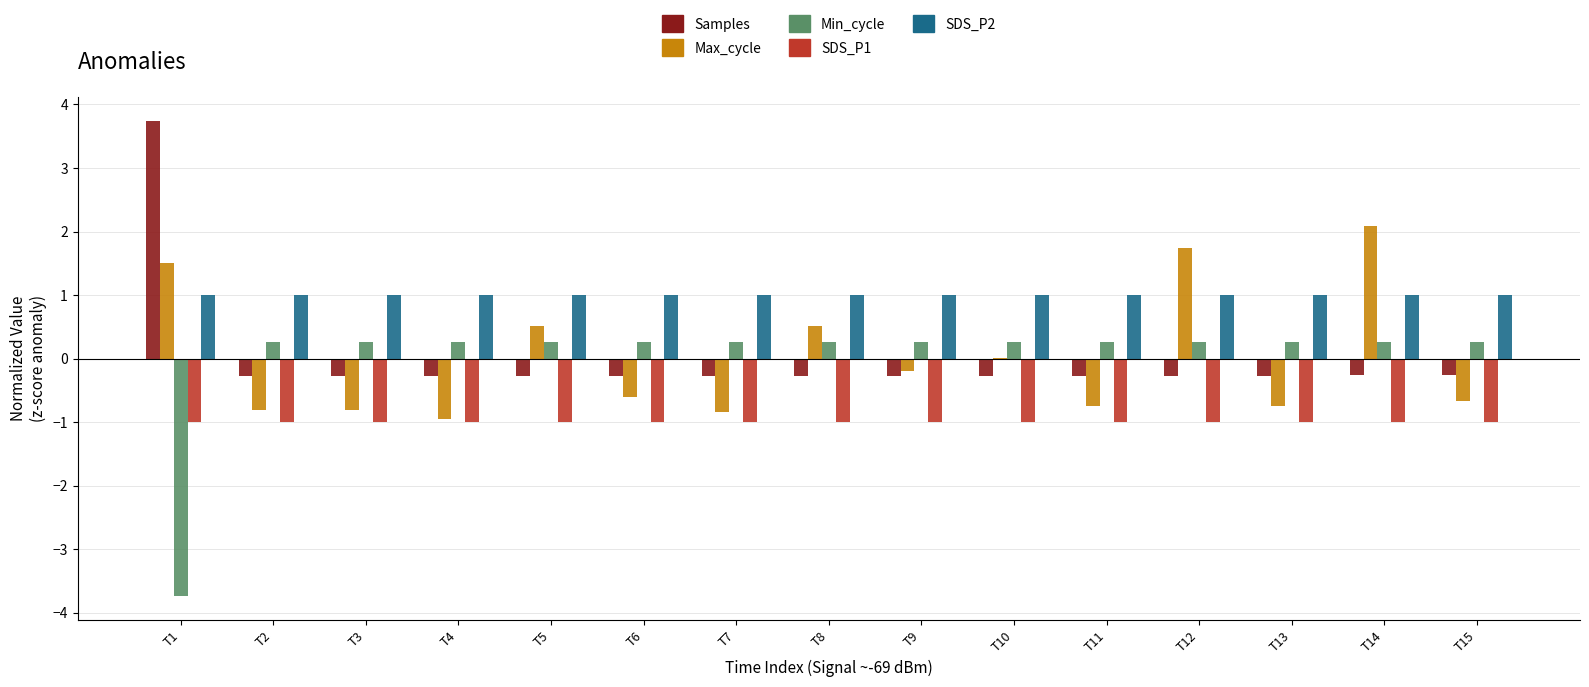

True or false: Max_cycle has a value of 0.5 at T8.

True